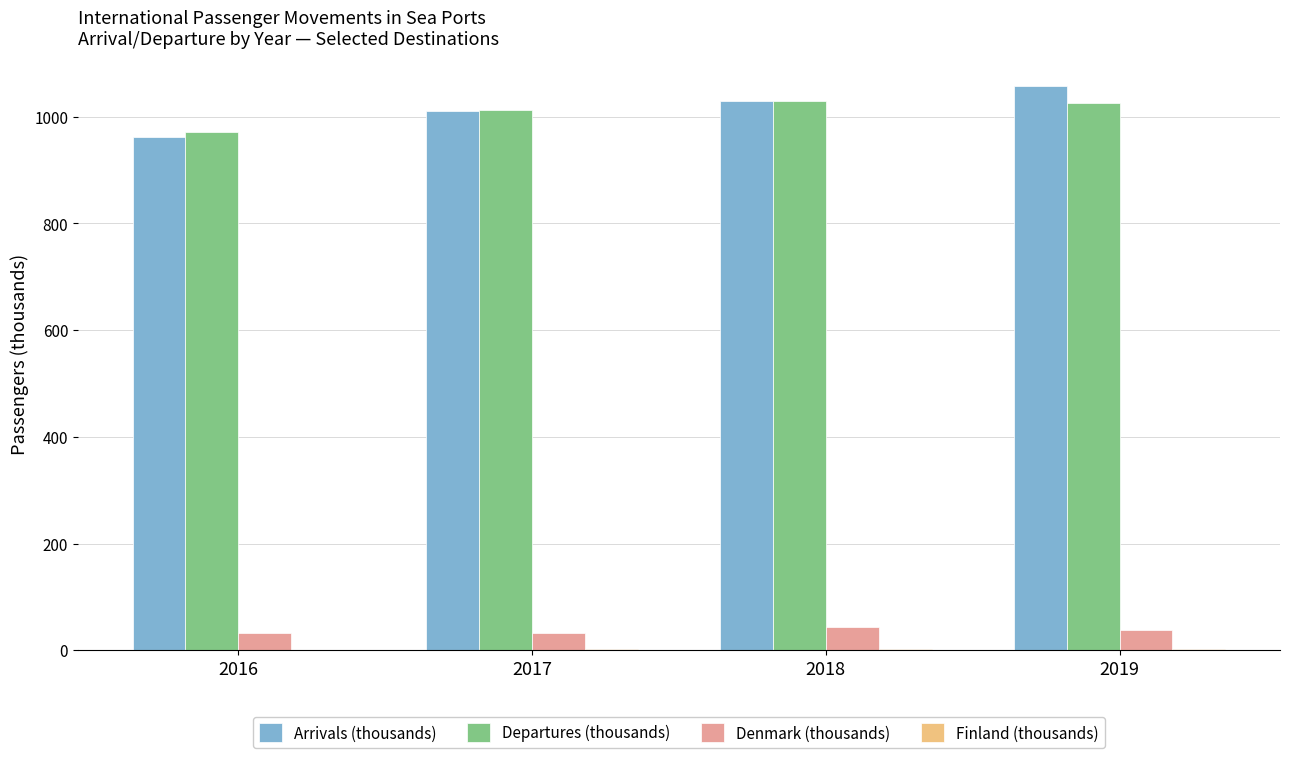

What is the highest value of the Arrivals (thousands) series?

1057.4